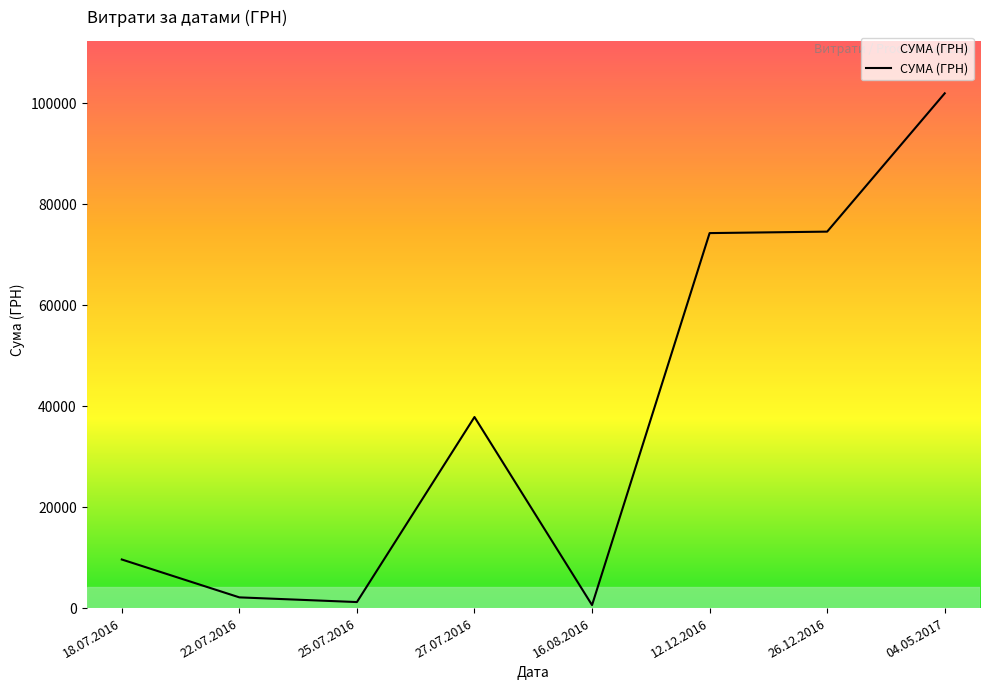

What is the sum of the values at 22.07.2016 and 12.12.2016?

76394.6